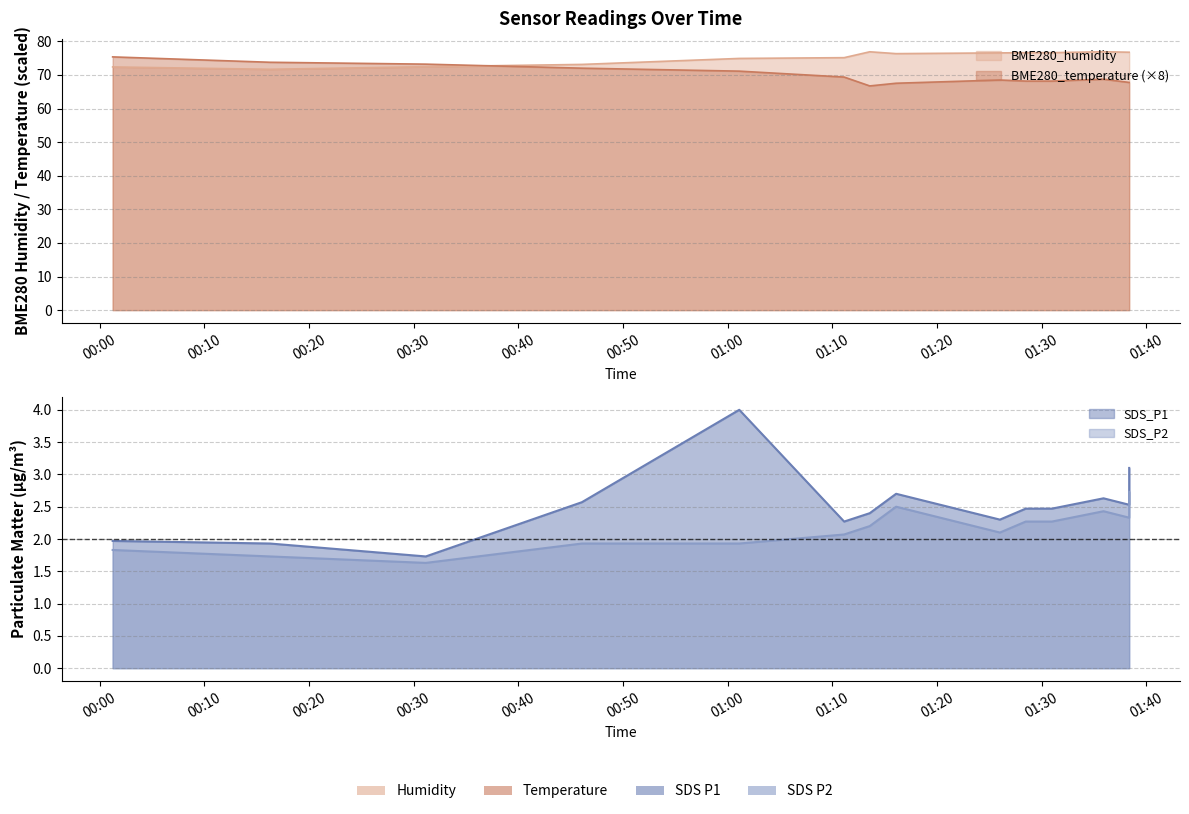

How many interior local peaks does the SDS_P2 series have?

3